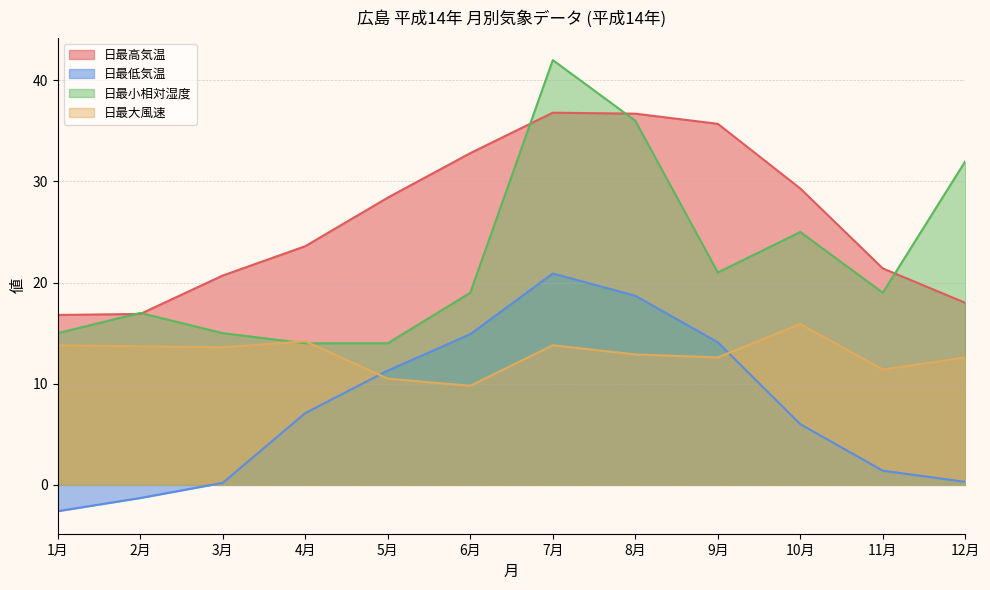

Which label corresponds to the largest value in the chart?

7月